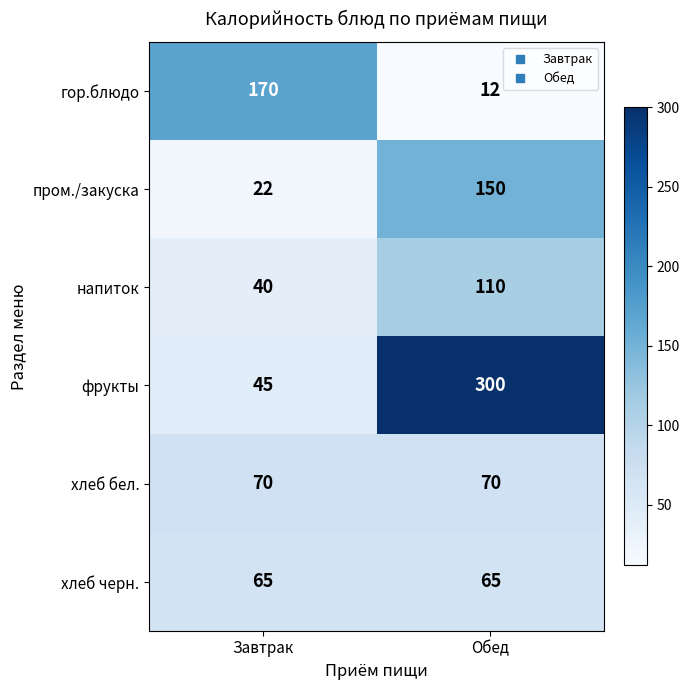

How many series are shown in this chart?

6